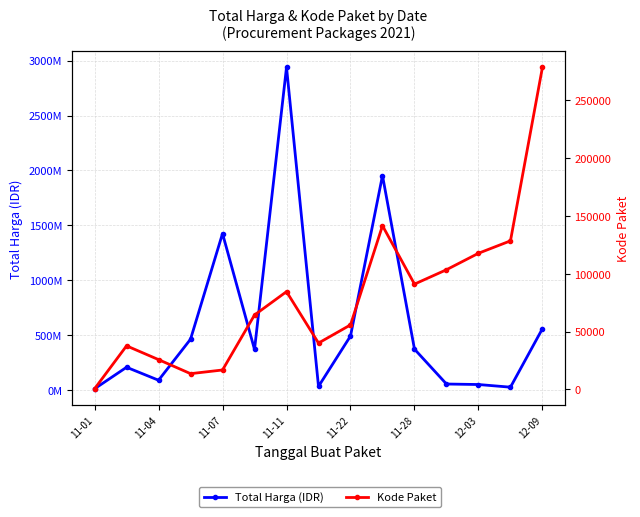

How many distinct data groups are displayed?

2